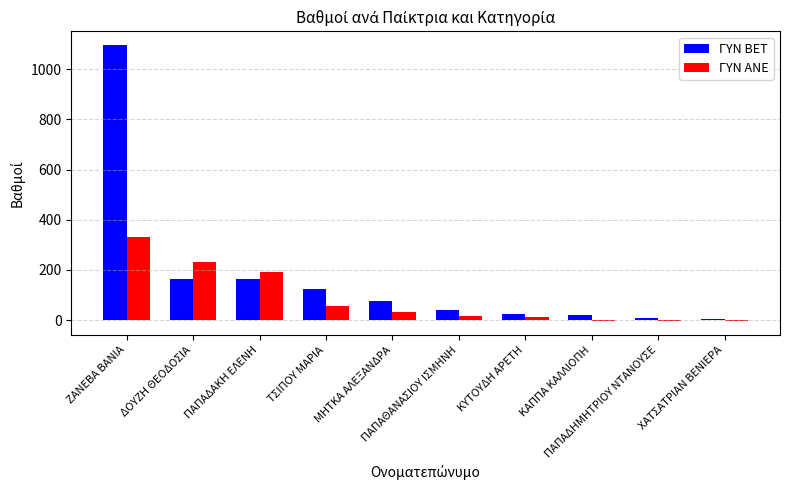

What is the greatest value displayed?

1096.0